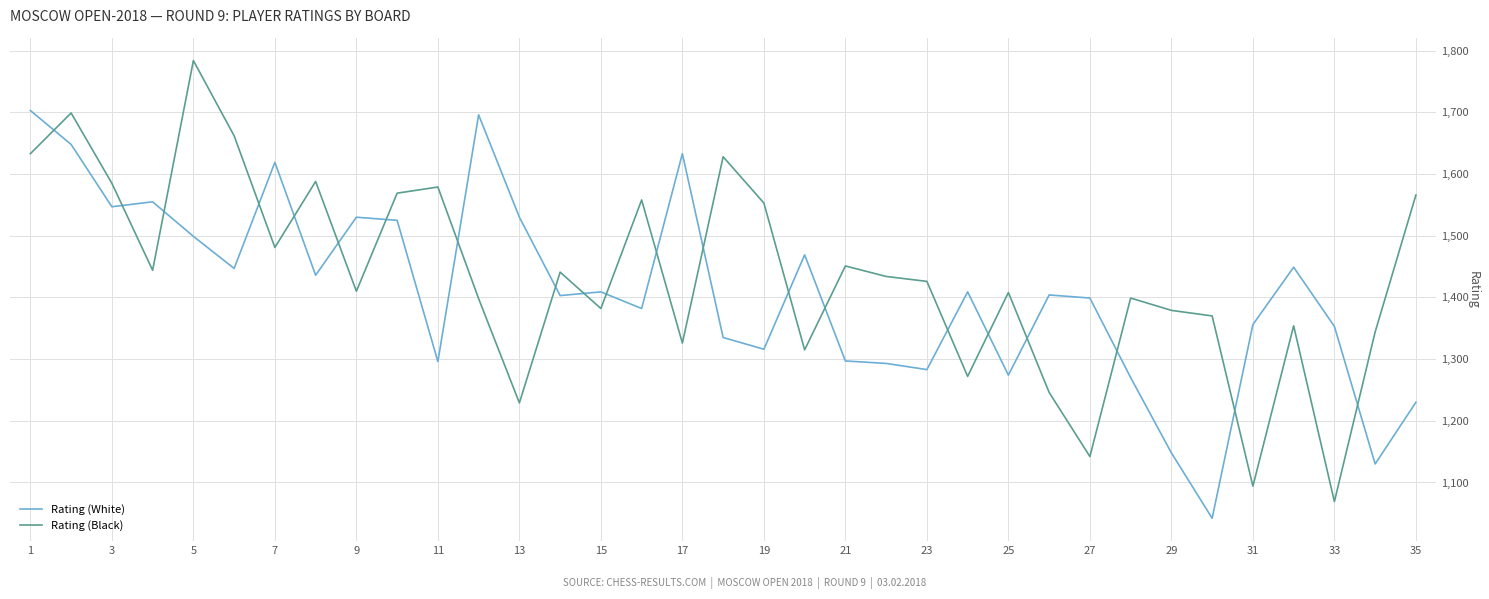

What is the difference between the maximum and minimum values in the Rating (Black) series?

715